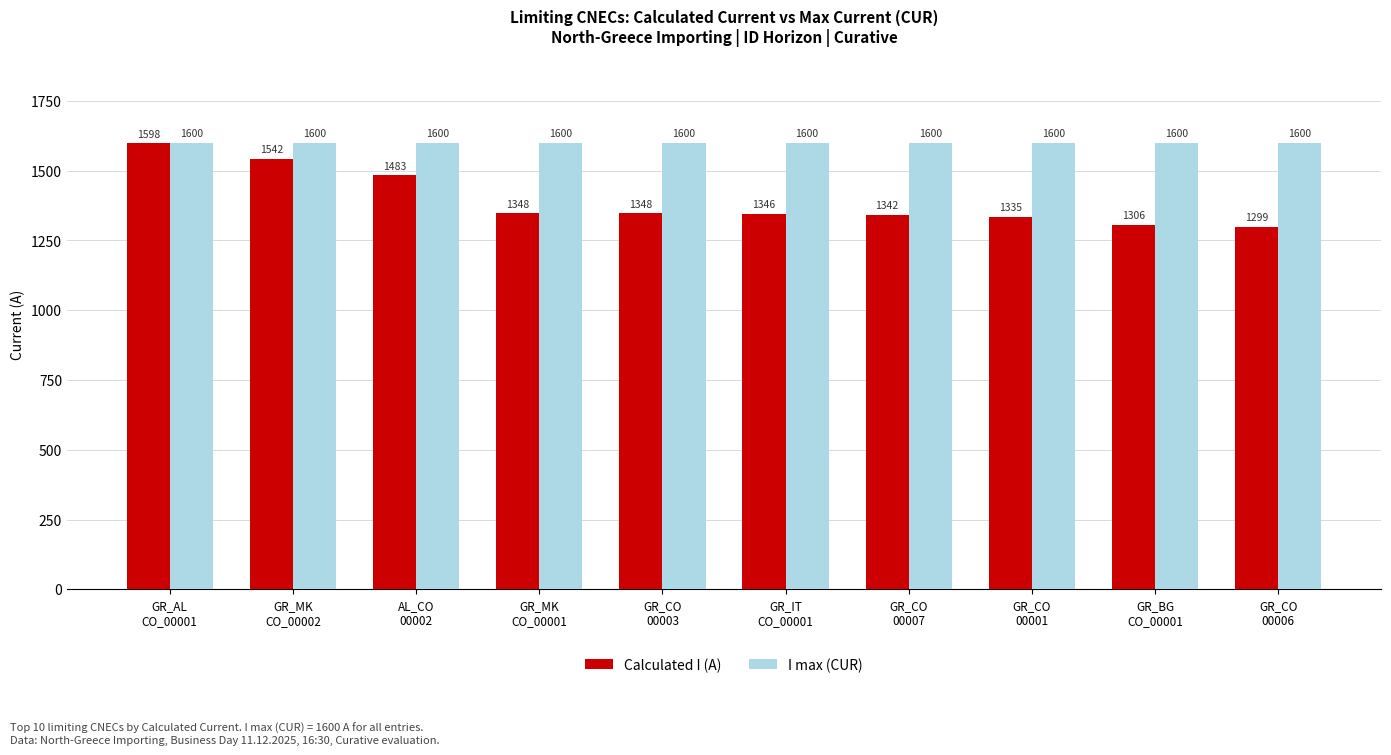

Reading left to right, list all the values displayed in this chart.

Calculated I (A): GR_AL
CO_00001=1598	GR_MK
CO_00002=1542	AL_CO
00002=1483	GR_MK
CO_00001=1348	GR_CO
00003=1348	GR_IT
CO_00001=1346	GR_CO
00007=1342	GR_CO
00001=1335	GR_BG
CO_00001=1306	GR_CO
00006=1299
I max (CUR): GR_AL
CO_00001=1600	GR_MK
CO_00002=1600	AL_CO
00002=1600	GR_MK
CO_00001=1600	GR_CO
00003=1600	GR_IT
CO_00001=1600	GR_CO
00007=1600	GR_CO
00001=1600	GR_BG
CO_00001=1600	GR_CO
00006=1600